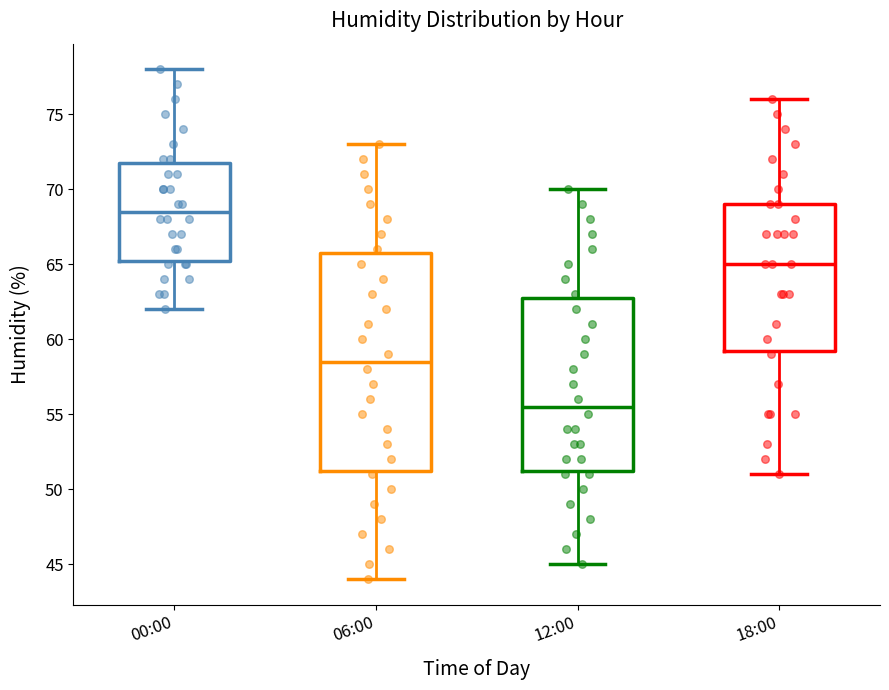

Where is the lower edge of the box for 00:00 on the y-axis? The values are not printed on the chart, so give them approximately, as read against the axis.

65.5